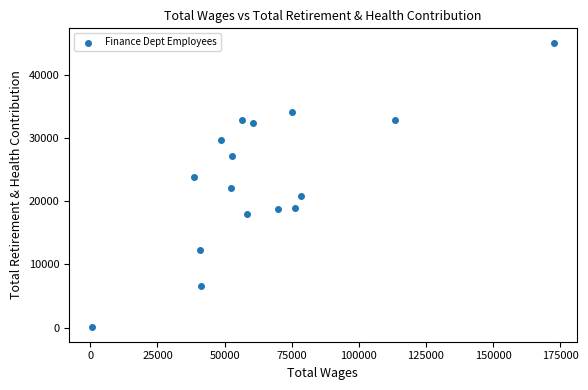

What is the range of Y values (max minus min)?

45018